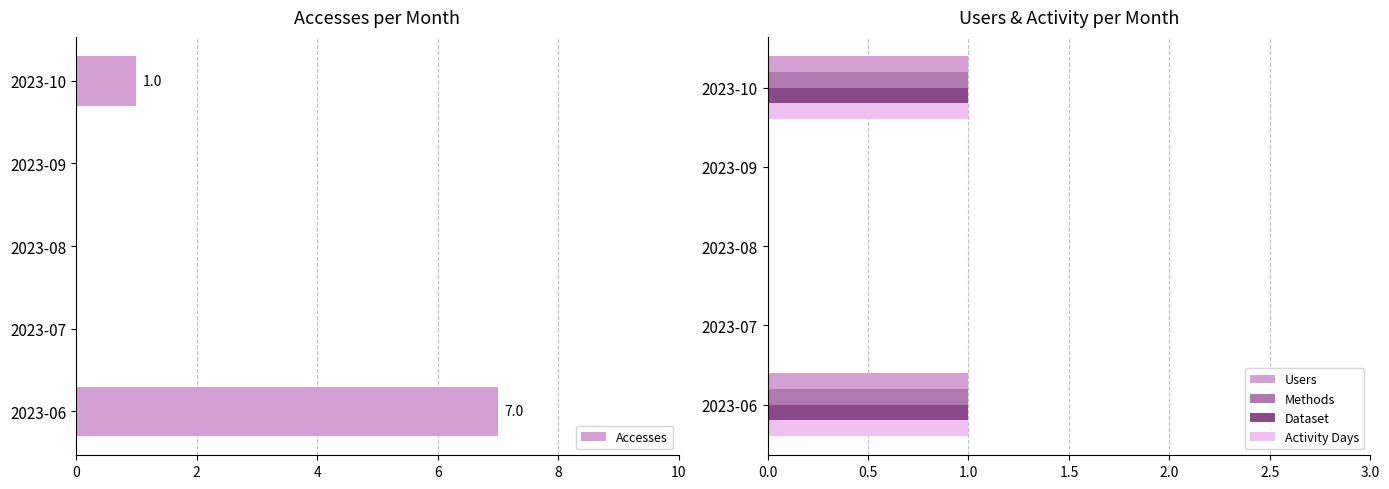

True or false: Users has a value of 1 at 2023-10.

True